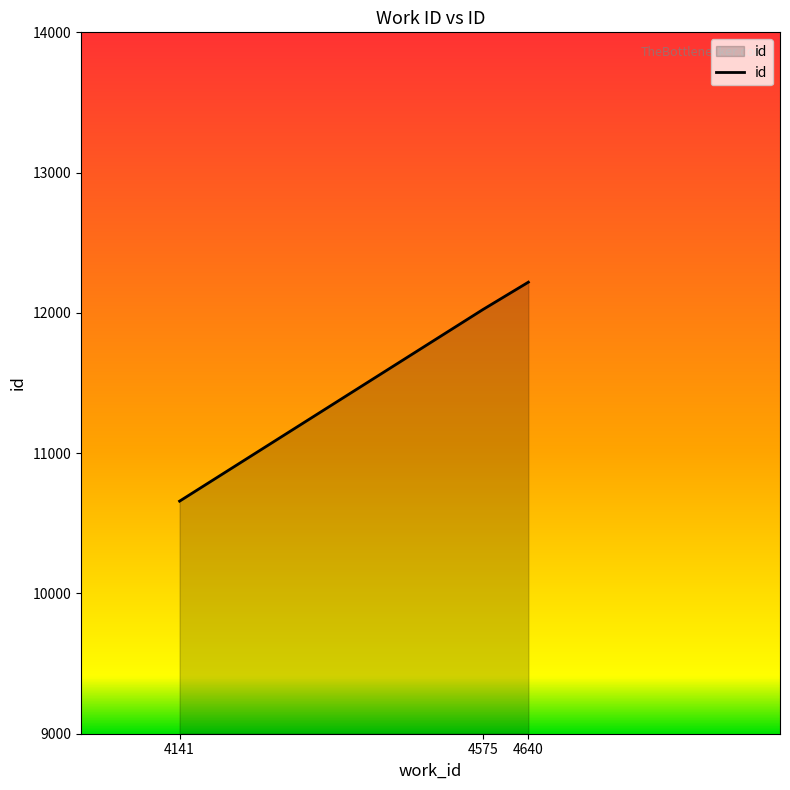

What is the difference between the maximum and minimum values?

1561